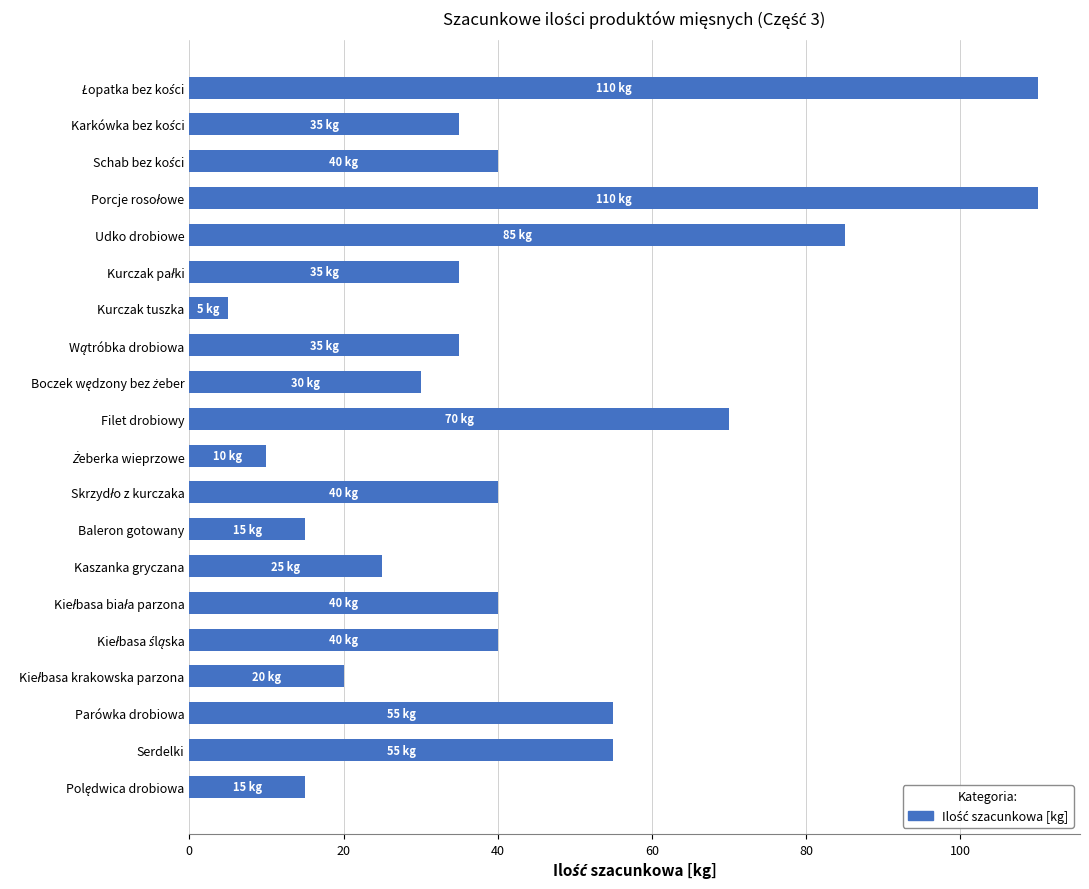

What is the sum of all values?

870